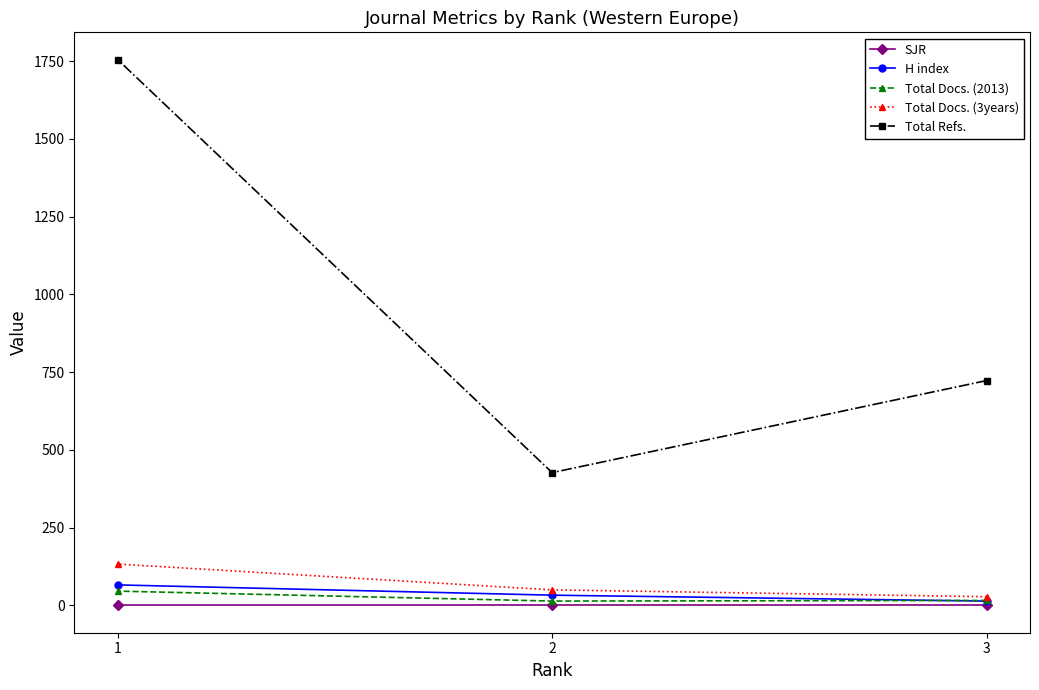

Which series has the largest total across all categories?

Total Refs.